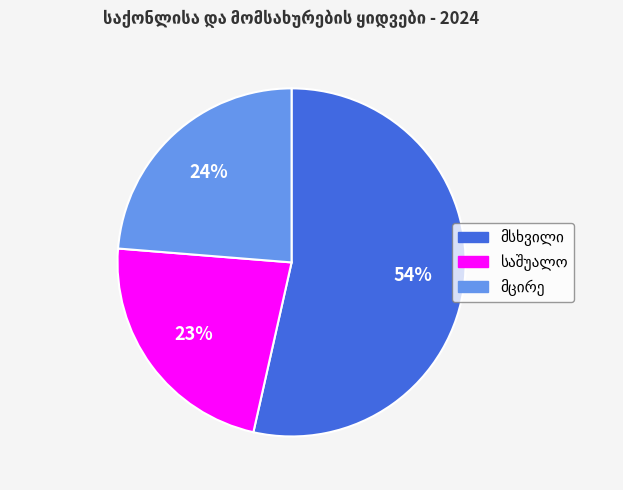

Count the number of slices in the pie.

3